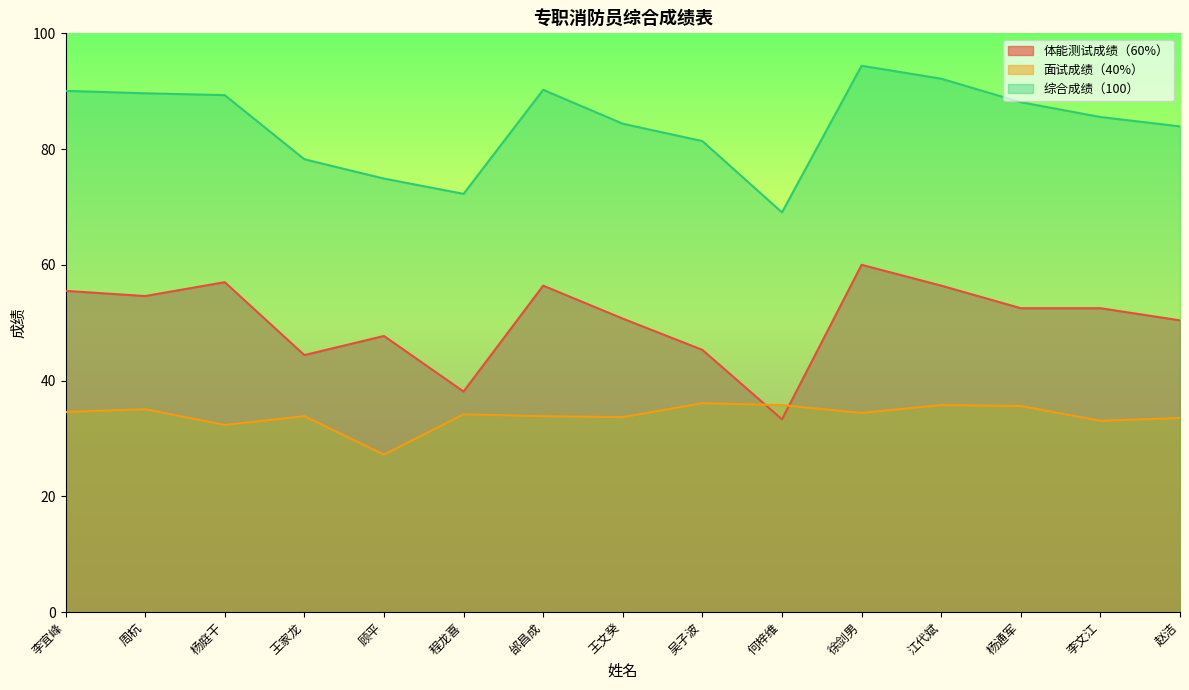

Reading left to right, extract all data points from this chart.

体能测试成绩（60%）: 55.5	54.6	57.0	44.4	47.7	38.1	56.4	50.7	45.3	33.3	60.0	56.4	52.5	52.5	50.4
面试成绩（40%）: 34.6	35.0	32.3	33.8	27.2	34.2	33.8	33.7	36.1	35.8	34.4	35.8	35.6	33.0	33.5
综合成绩（100）: 90.1	89.6	89.3	78.2	74.9	72.3	90.2	84.4	81.4	69.1	94.4	92.2	88.1	85.5	83.9